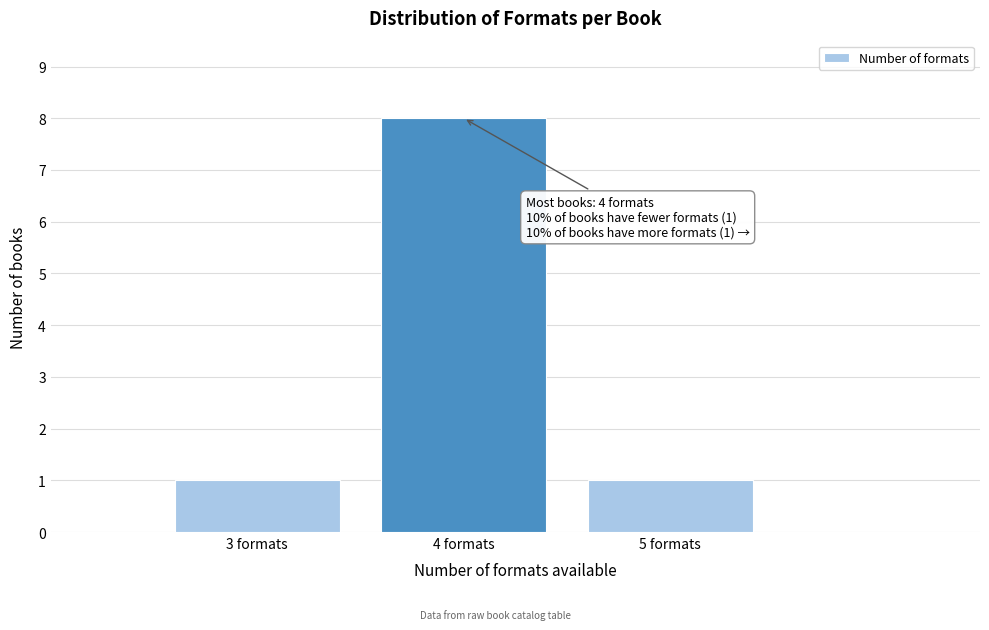

Reading left to right, list all the values displayed in this chart.

1	8	1